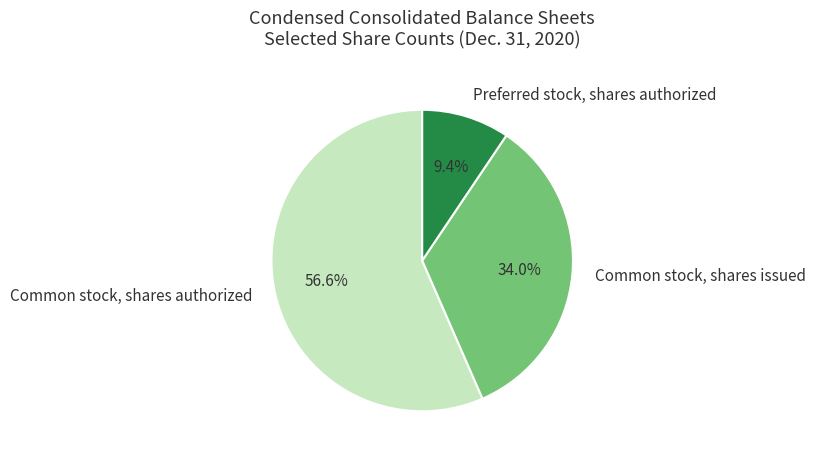

To the nearest percent, what portion does Common stock, shares authorized represent?

57%